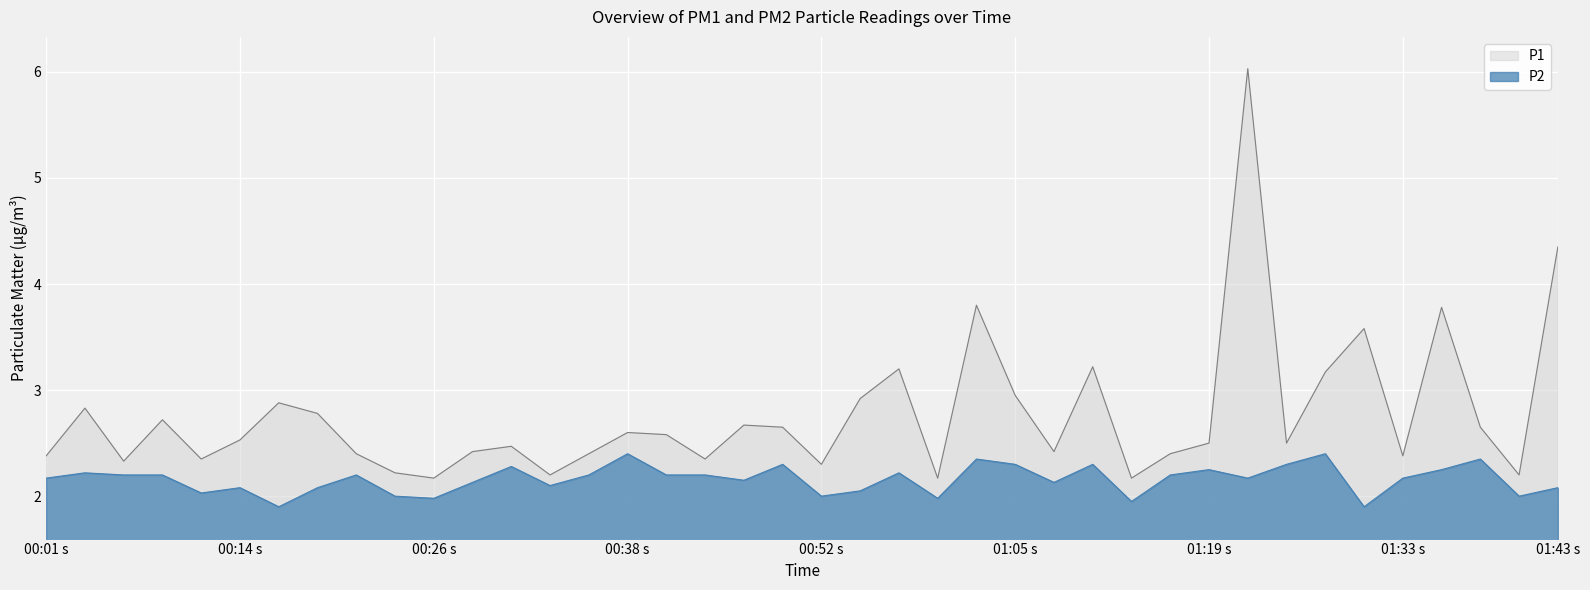

Rank the series by their average value, from lowest to highest.

P2, P1